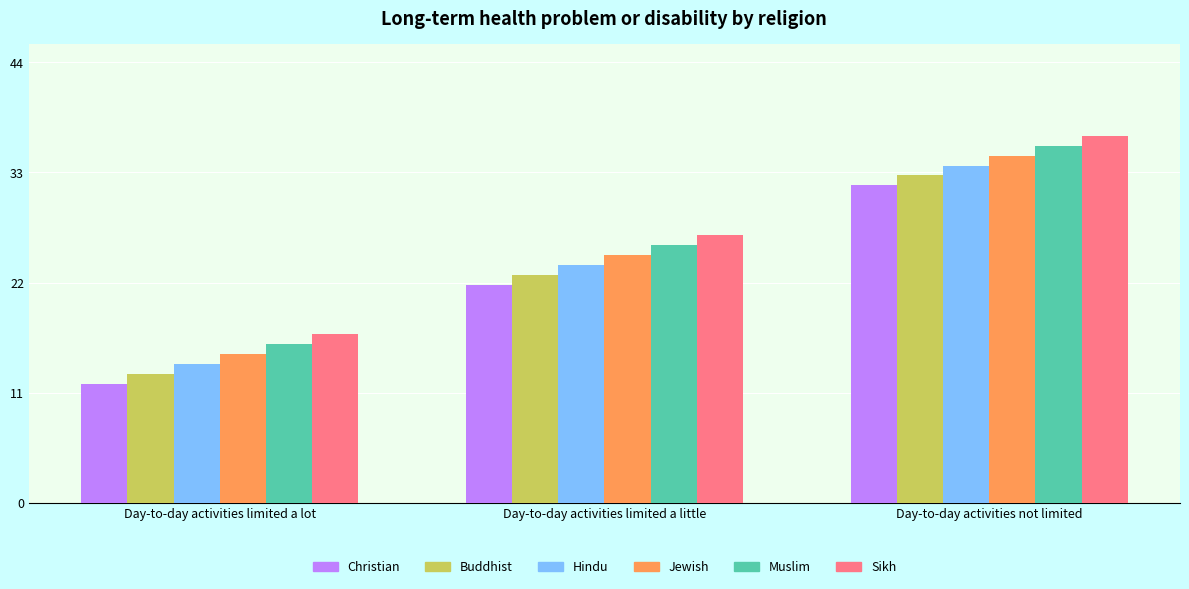

Read the Jewish value at Day-to-day activities limited a lot, to the nearest 5.

15